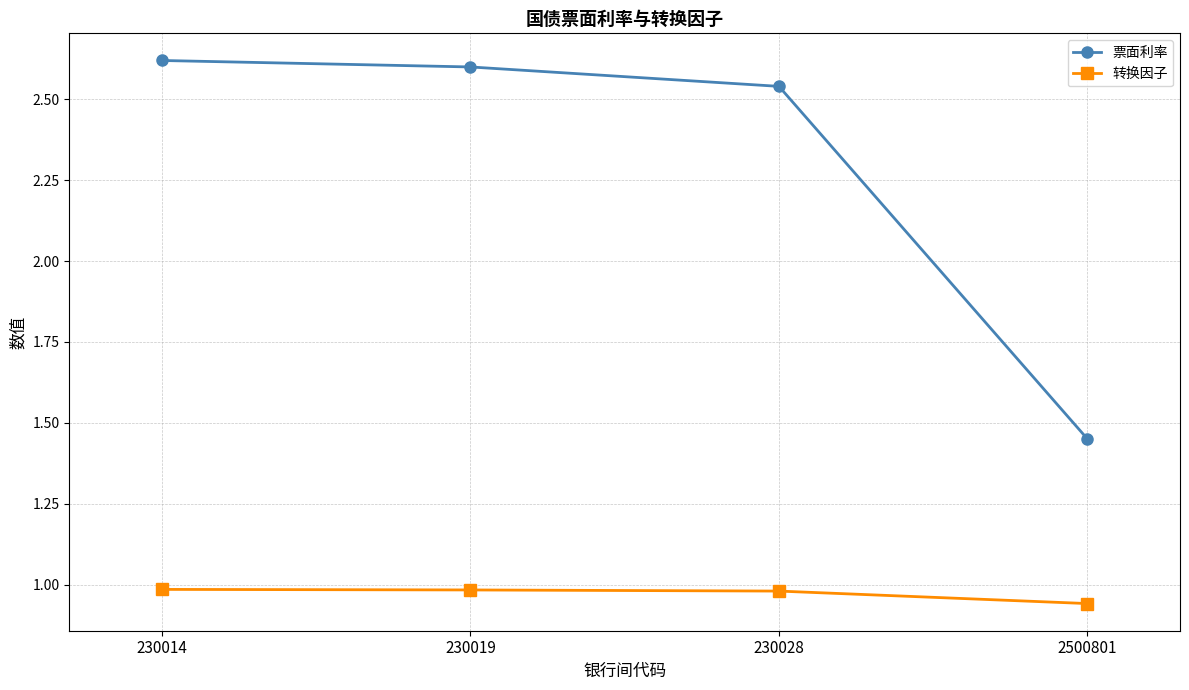

Is it true that 票面利率 equals 1.6 at 230019?

False